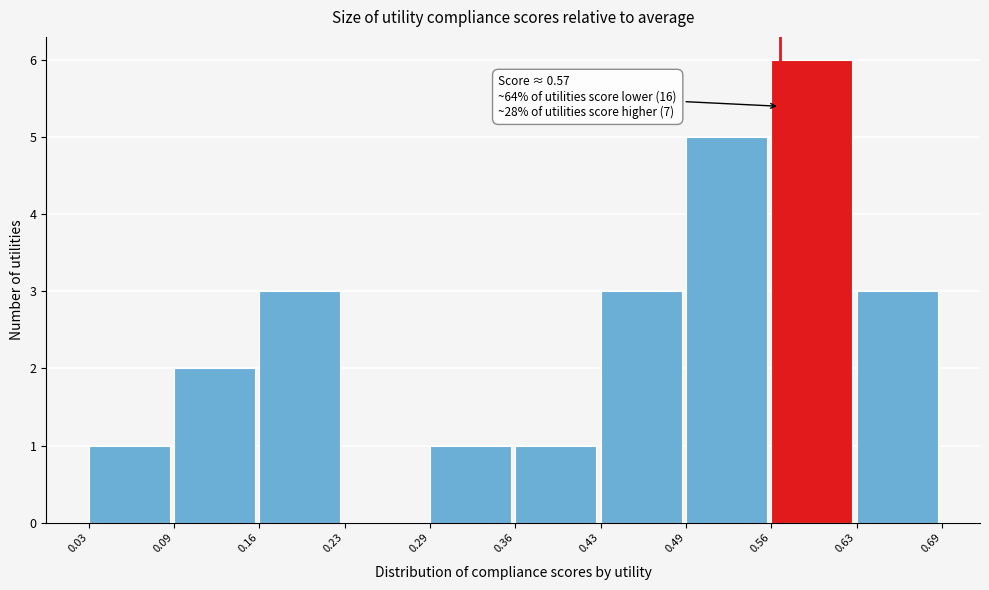

Over which range of the x-axis is the bar tallest?

0.56 to 0.63